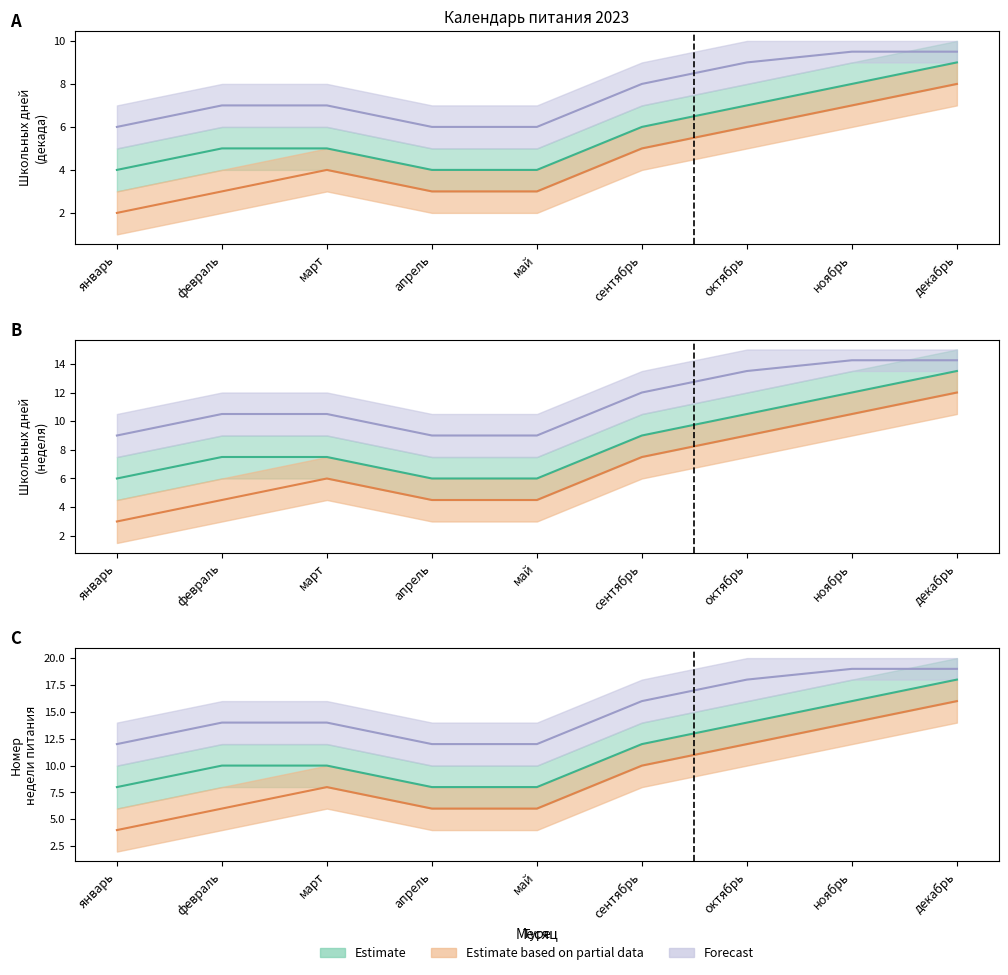

Which label corresponds to the largest value in the chart?

ноябрь